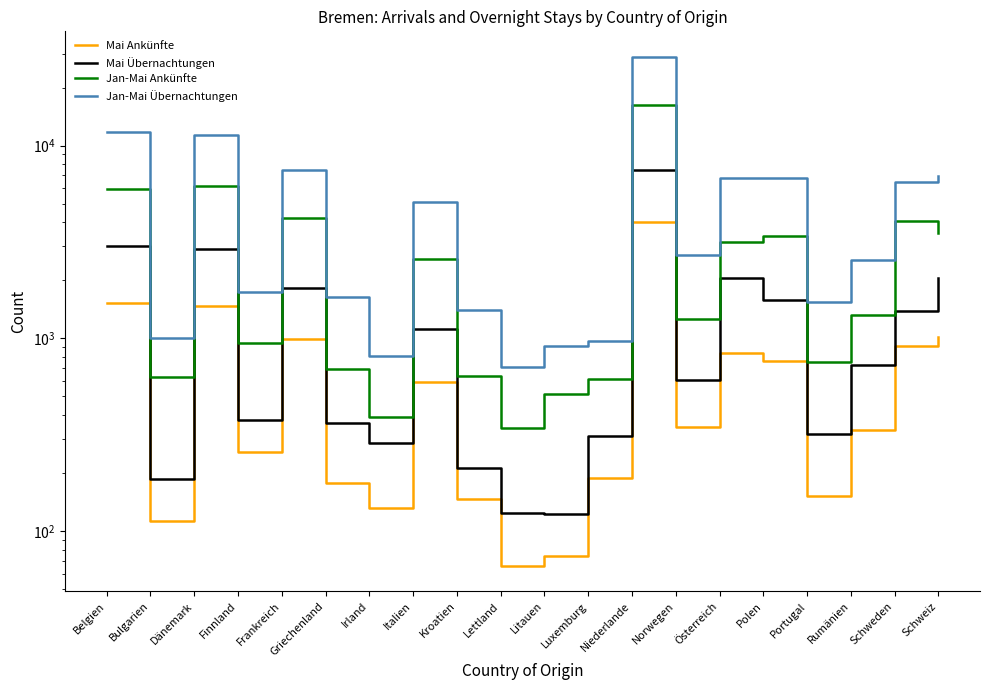

At which category does Mai Ankünfte reach its first local peak?

Dänemark